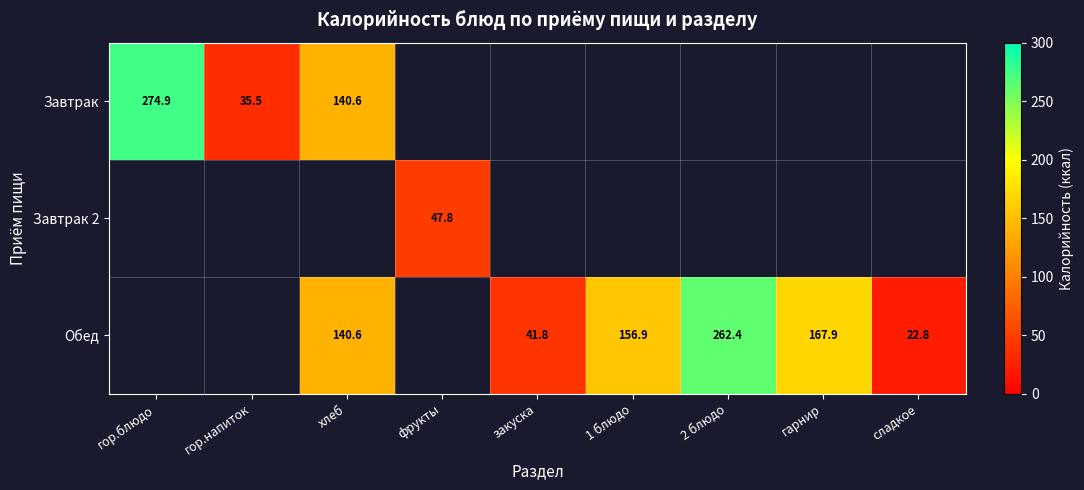

Is it true that Обед equals 33.0 at сладкое?

False